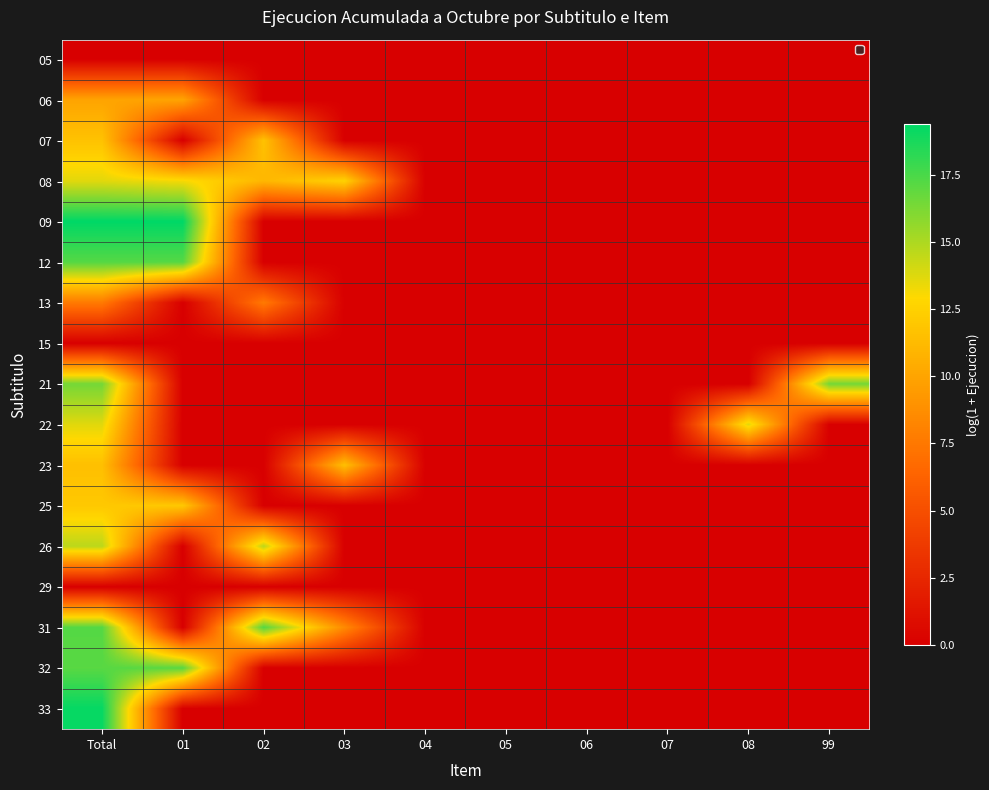

Reading left to right, transcribe all the data shown in this chart.

05: Total=0.0	01=0.0	02=0.0	03=0.0	04=0.0	05=0.0	06=0.0	07=0.0	08=0.0	99=0.0
06: Total=10.0	01=10.0	02=0.0	03=0.0	04=0.0	05=0.0	06=0.0	07=0.0	08=0.0	99=0.0
07: Total=11.7	01=0.0	02=11.7	03=0.0	04=0.0	05=0.0	06=0.0	07=0.0	08=0.0	99=0.0
08: Total=13.7	01=13.1	02=11.0	03=12.6	04=0.0	05=0.0	06=0.0	07=0.0	08=0.0	99=0.0
09: Total=19.4	01=19.4	02=0.0	03=0.0	04=0.0	05=0.0	06=0.0	07=0.0	08=0.0	99=0.0
12: Total=17.2	01=17.2	02=0.0	03=0.0	04=0.0	05=0.0	06=0.0	07=0.0	08=0.0	99=0.0
13: Total=7.6	01=0.0	02=7.6	03=0.0	04=0.0	05=0.0	06=0.0	07=0.0	08=0.0	99=0.0
15: Total=0.0	01=0.0	02=0.0	03=0.0	04=0.0	05=0.0	06=0.0	07=0.0	08=0.0	99=0.0
21: Total=16.4	01=0.0	02=0.0	03=0.0	04=0.0	05=0.0	06=0.0	07=0.0	08=0.0	99=16.4
22: Total=13.7	01=0.0	02=0.0	03=0.0	04=0.0	05=0.0	06=0.0	07=0.0	08=13.7	99=0.0
23: Total=11.5	01=0.0	02=0.0	03=11.5	04=0.0	05=0.0	06=0.0	07=0.0	08=0.0	99=0.0
25: Total=12.0	01=12.0	02=0.0	03=0.0	04=0.0	05=0.0	06=0.0	07=0.0	08=0.0	99=0.0
26: Total=14.6	01=0.0	02=14.6	03=0.0	04=0.0	05=0.0	06=0.0	07=0.0	08=0.0	99=0.0
29: Total=0.0	01=0.0	02=0.0	03=0.0	04=0.0	05=0.0	06=0.0	07=0.0	08=0.0	99=0.0
31: Total=17.2	01=0.0	02=17.2	03=8.5	04=0.0	05=0.0	06=0.0	07=0.0	08=0.0	99=0.0
32: Total=17.1	01=17.1	02=0.0	03=0.0	04=0.0	05=0.0	06=0.0	07=0.0	08=0.0	99=0.0
33: Total=19.2	01=0.0	02=0.0	03=0.0	04=0.0	05=0.0	06=0.0	07=0.0	08=0.0	99=0.0